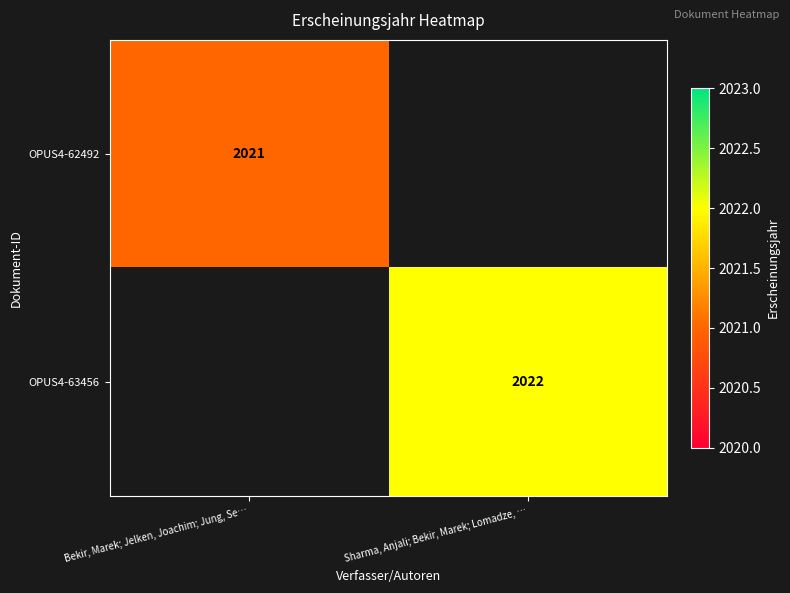

Which label corresponds to the smallest value in the chart?

Bekir, Marek; Jelken, Joachim; Jung, Se…